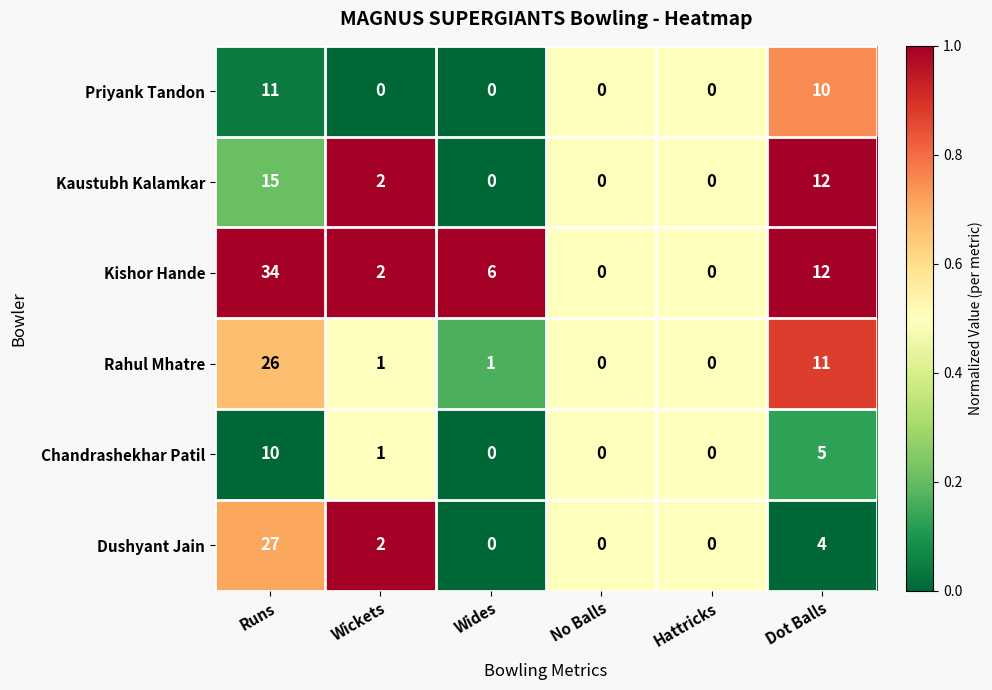

Between Wides and Dot Balls, which series saw the biggest shift?

Kaustubh Kalamkar